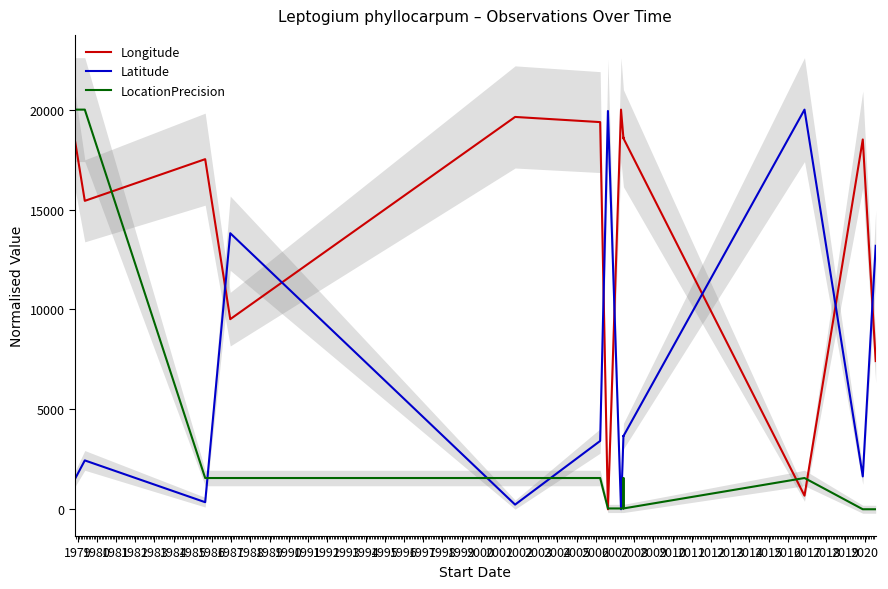

How many intersections are there between Latitude and Longitude?

7